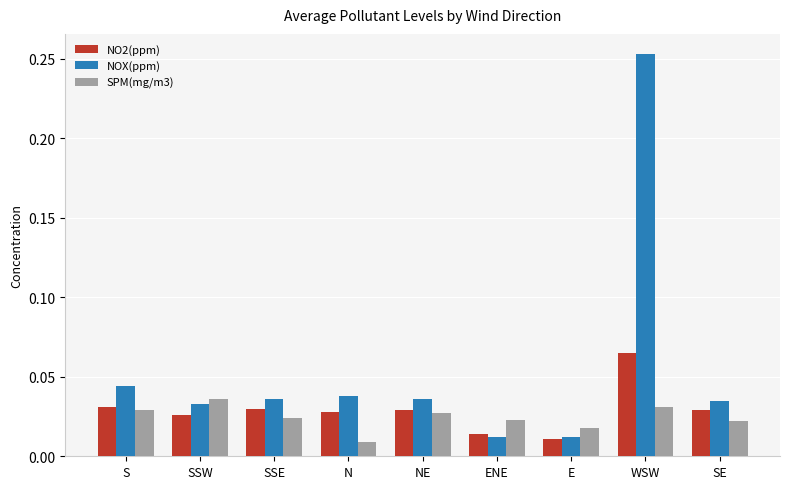

What is the label of the 7th bar from the right?

SSE